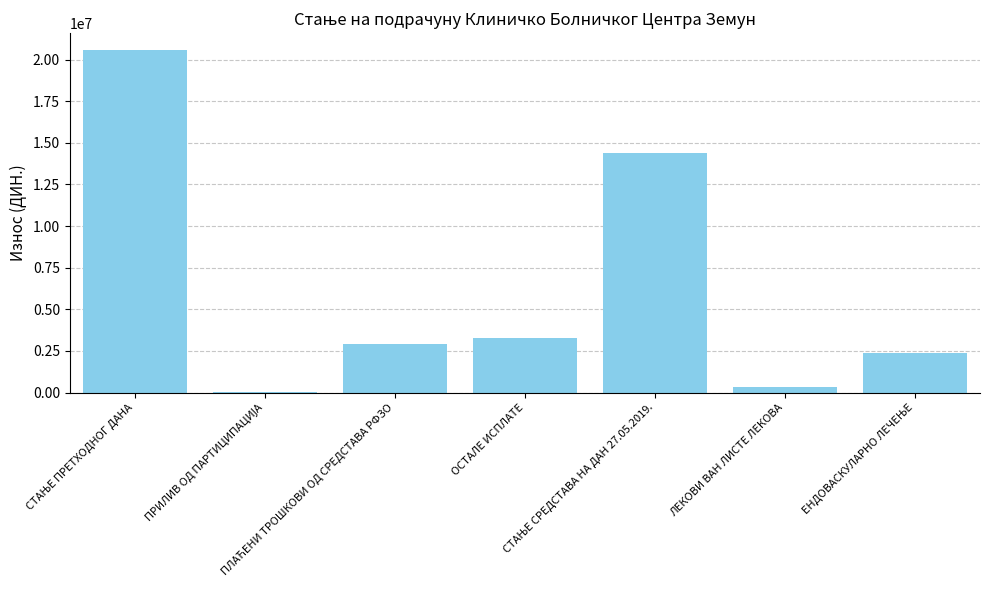

What is the maximum value shown in the chart?

20560868.9